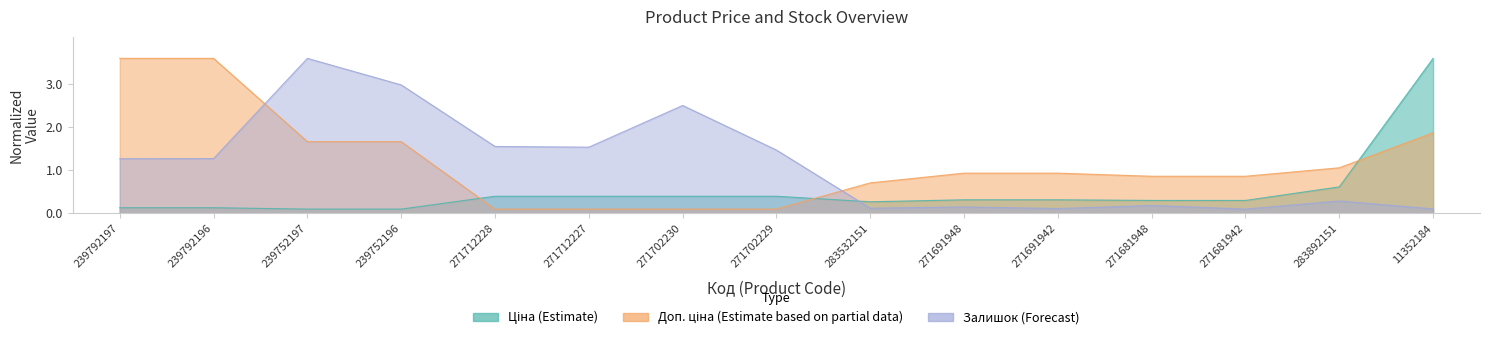

The Доп. ціна series shows 1.3 at 271691942. True or false?

False